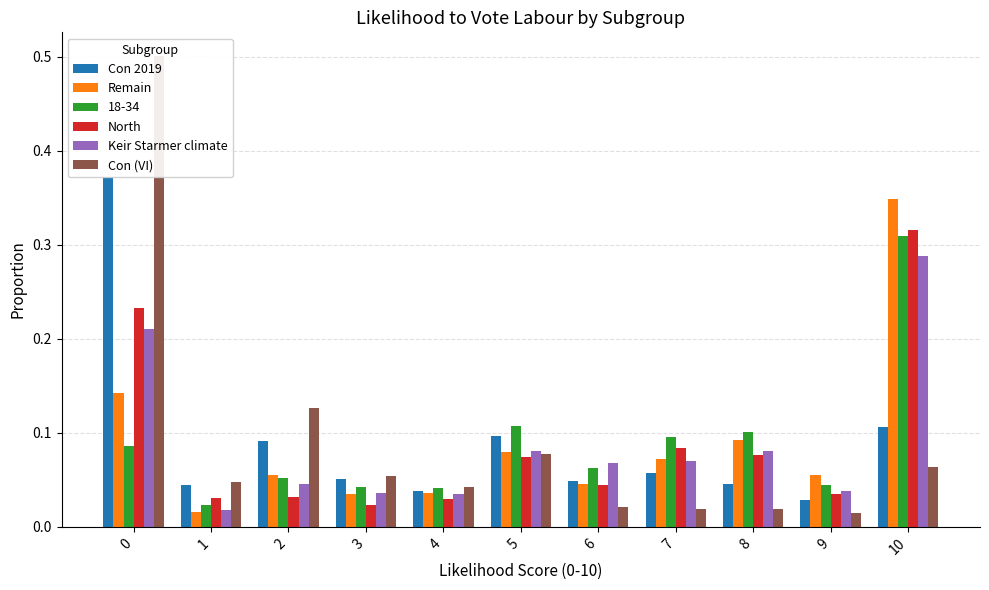

The value of Con 2019 at 5 is 0.1. True or false?

True